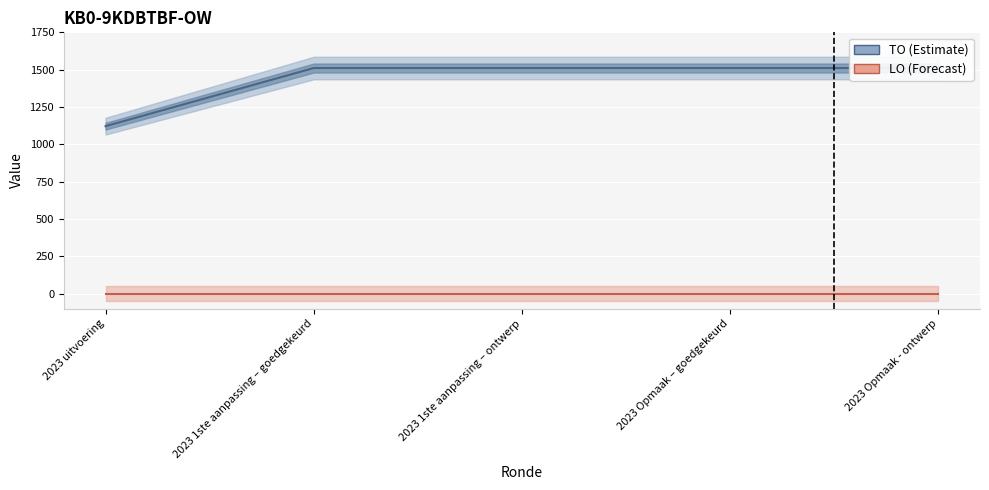

List the series in order of their overall mean, highest first.

TO, LO